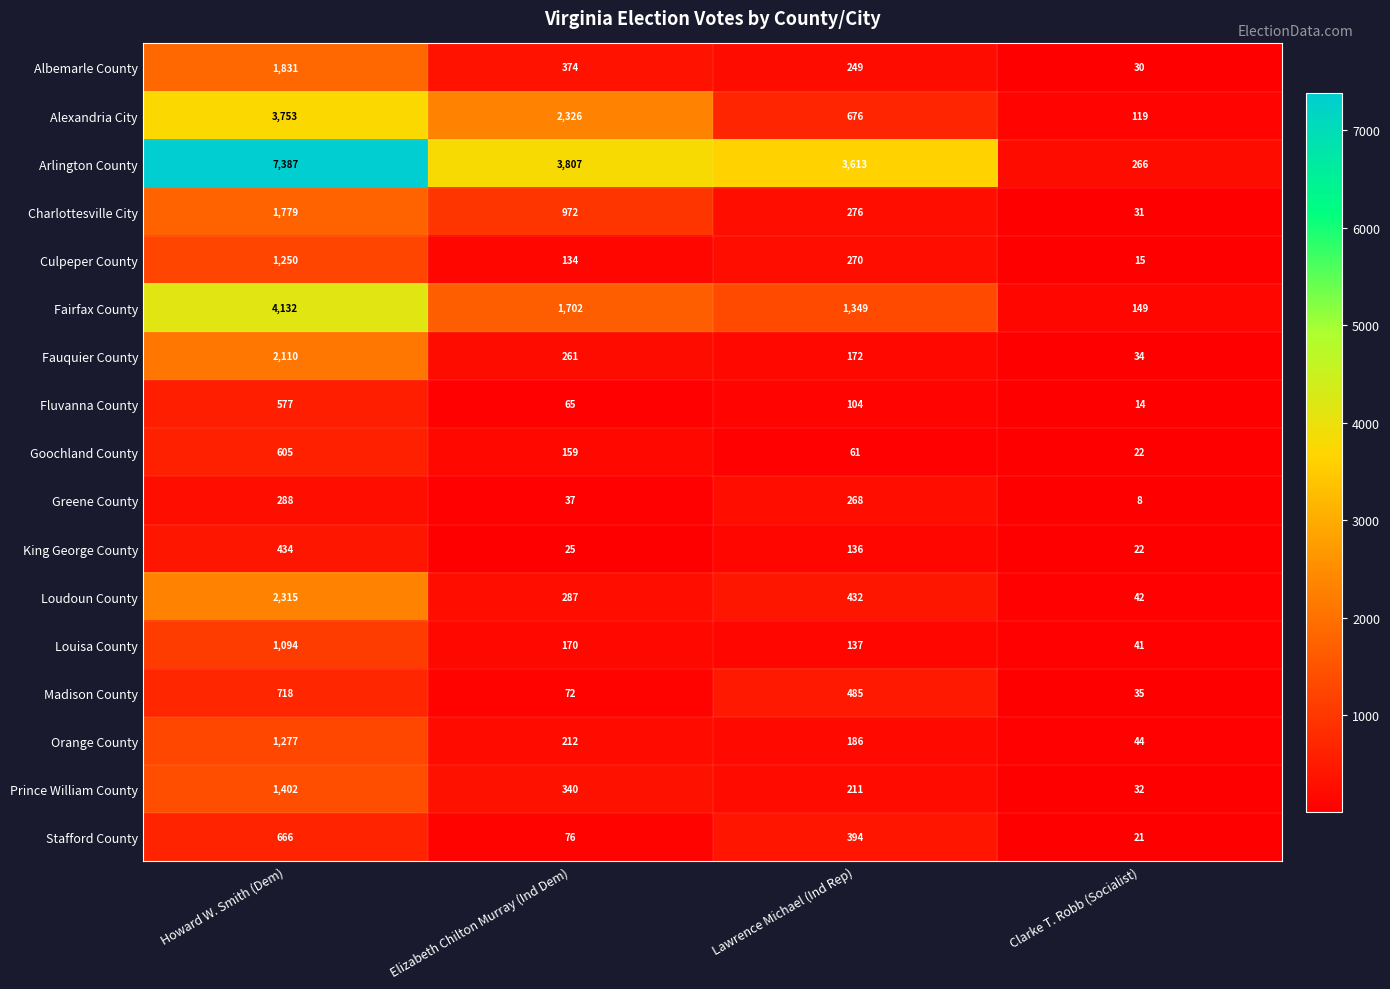

How many data points does each series have?

4